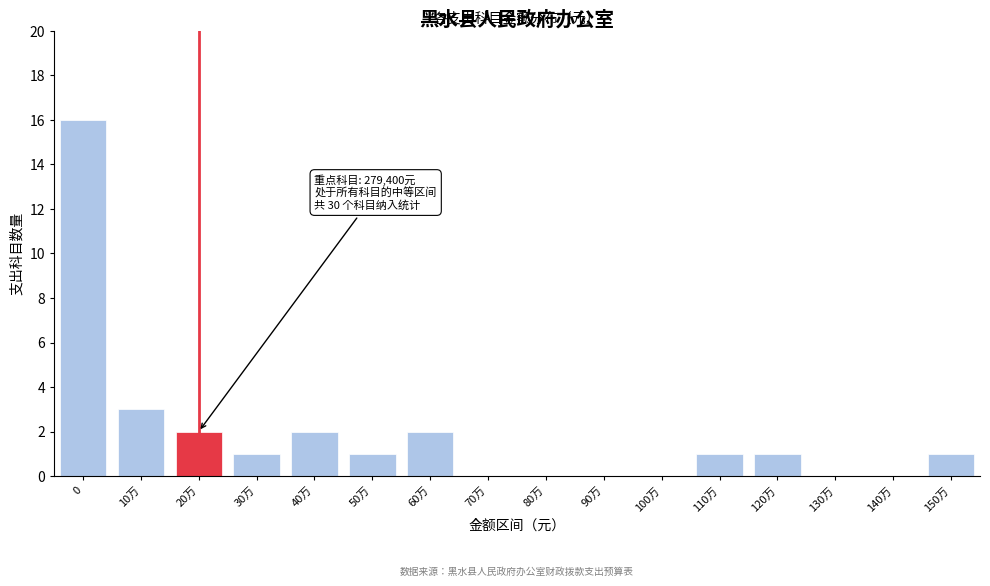

Reading left to right, list all the values displayed in this chart.

0=16	10万=3	20万=2	30万=1	40万=2	50万=1	60万=2	70万=0	80万=0	90万=0	100万=0	110万=1	120万=1	130万=0	140万=0	150万=1